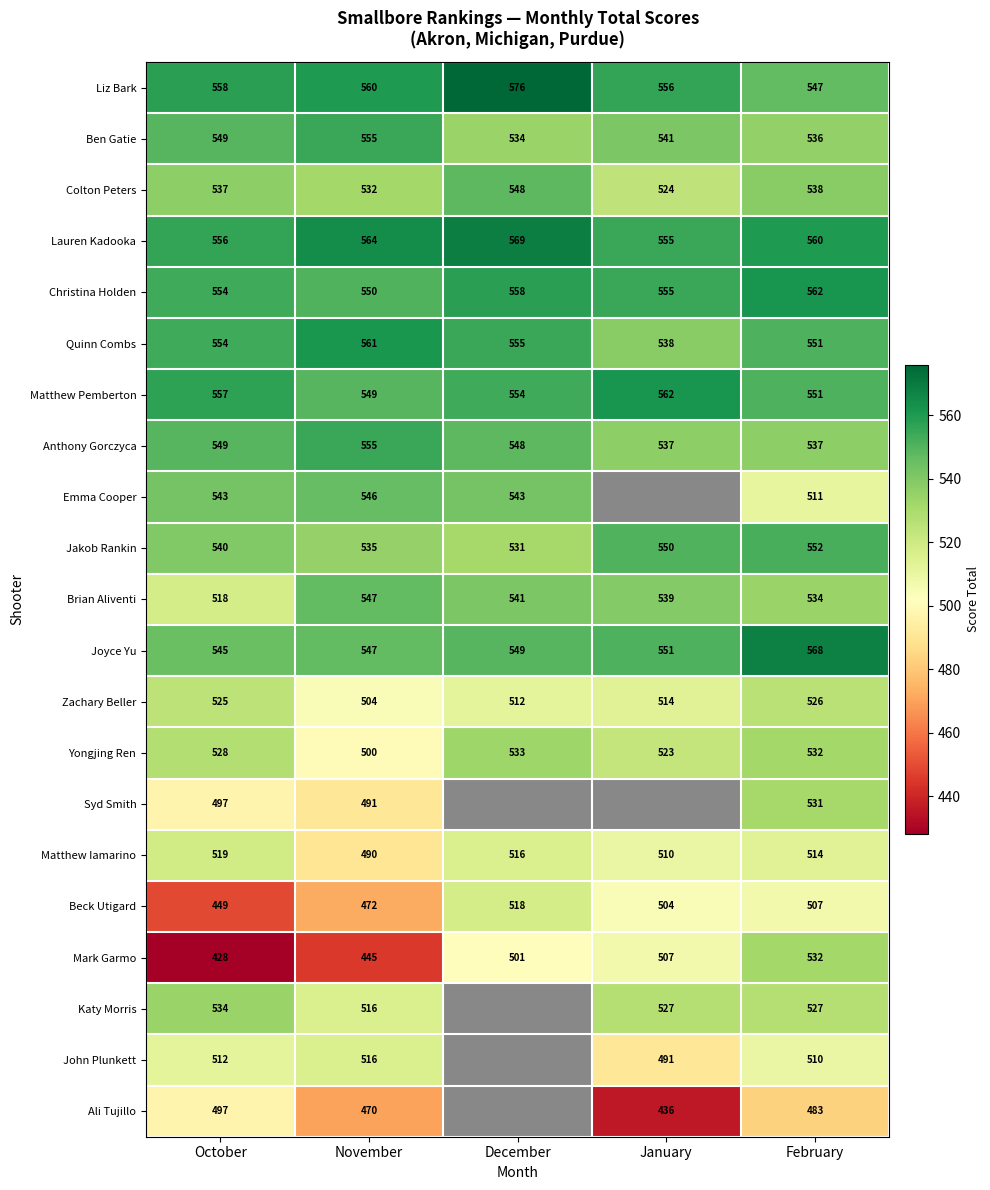

Is the value of Colton Peters at February greater than the value of Christina Holden at October?

No